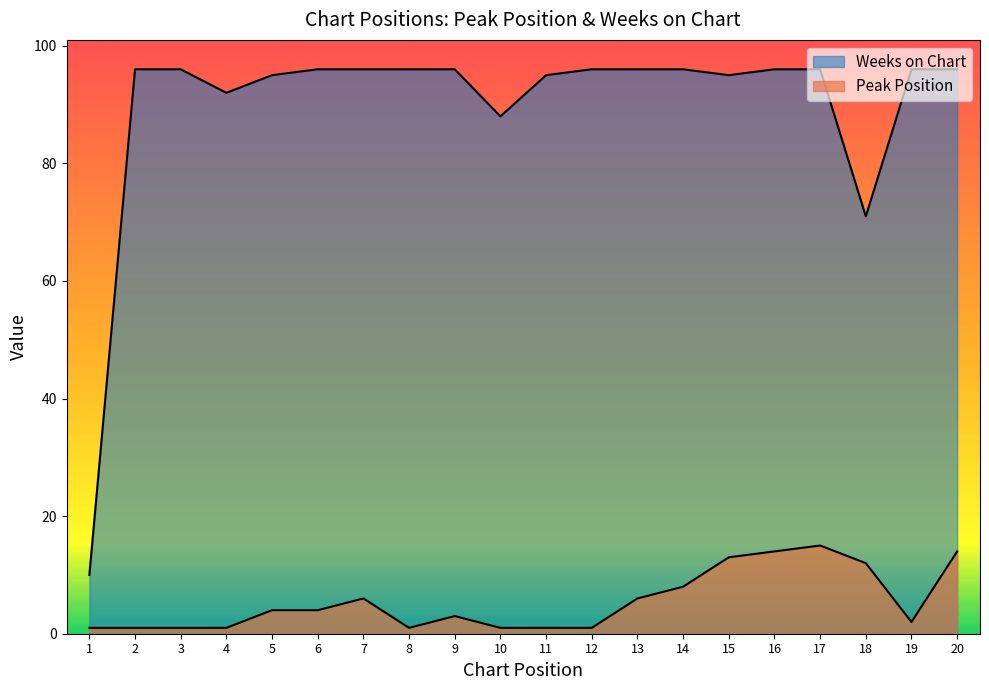

Which series has the widest spread of values?

Weeks on Chart